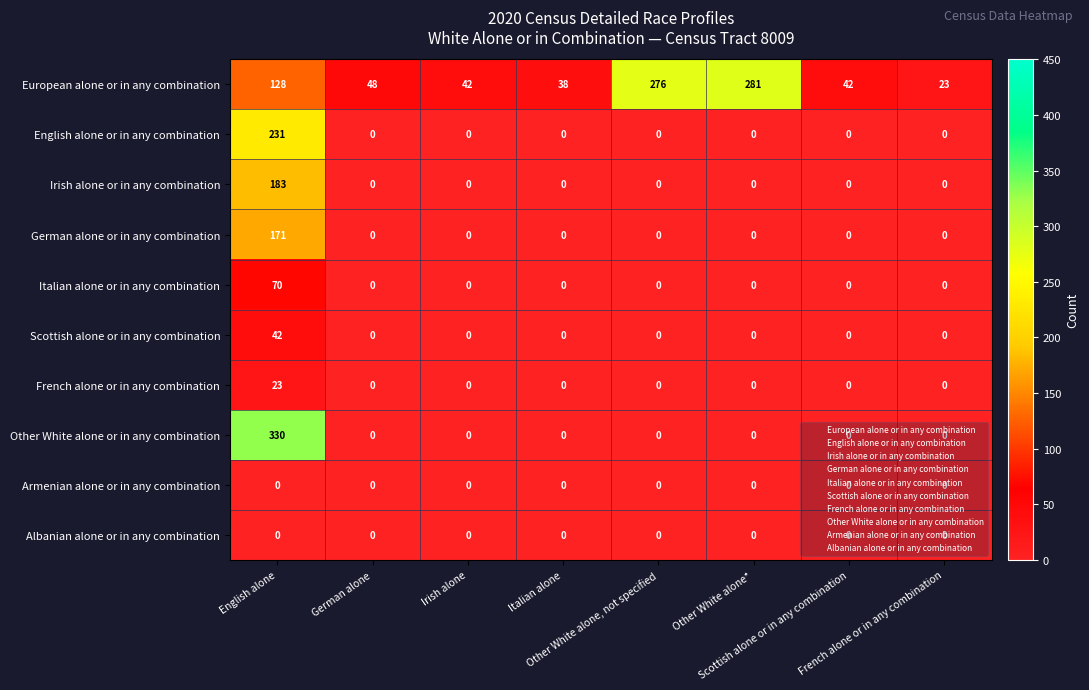

At how many categories does at least one series exceed 150?

3